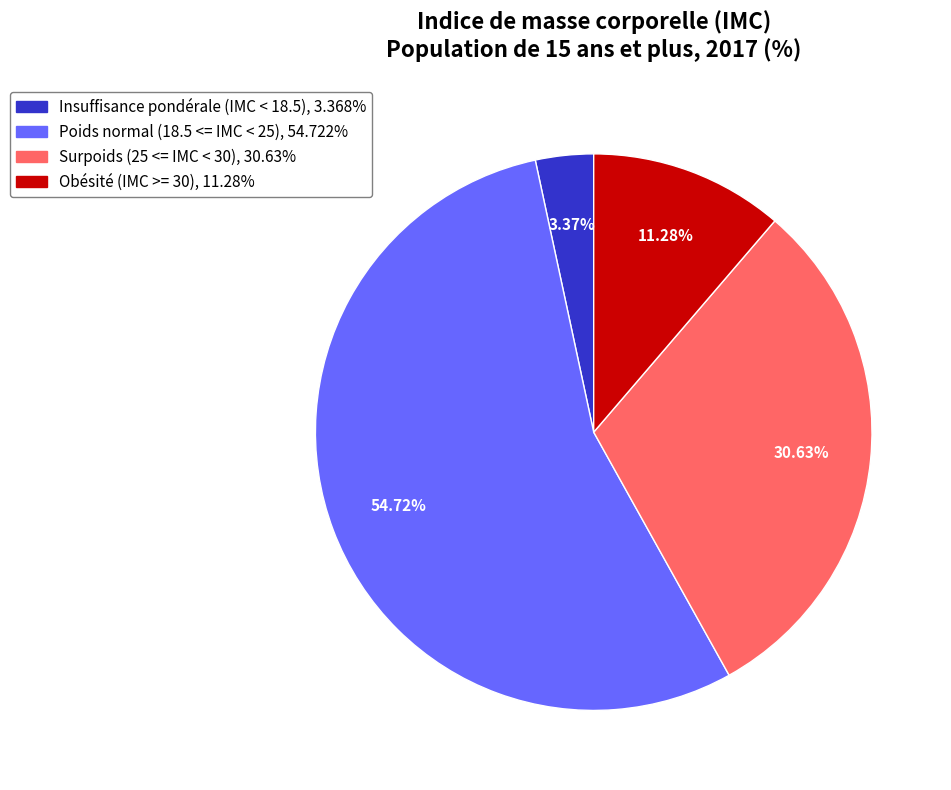

What is the ratio of the value at Obésité (IMC >= 30) to the value at Insuffisance pondérale (IMC < 18.5)?

3.3